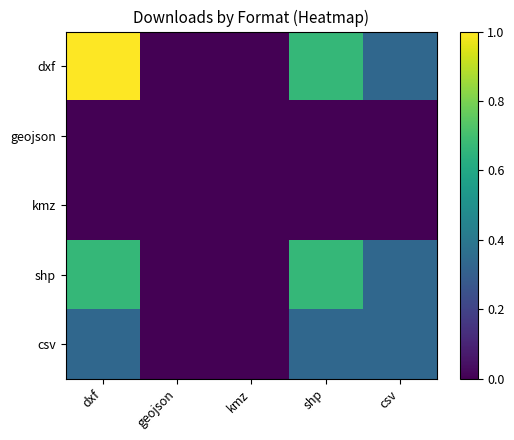

Rank the series at shp from highest to lowest value.

dxf, shp, csv, geojson, kmz